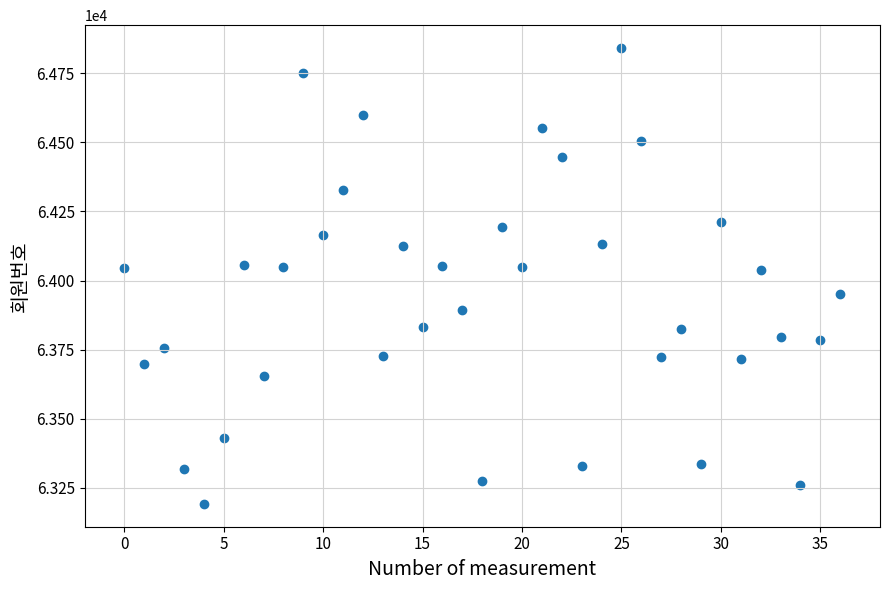

What is the range of Y values (max minus min)?

1651